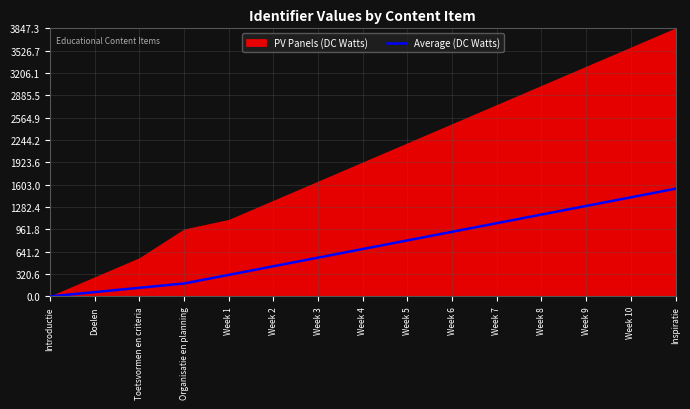

How many data points are less than 680?

7